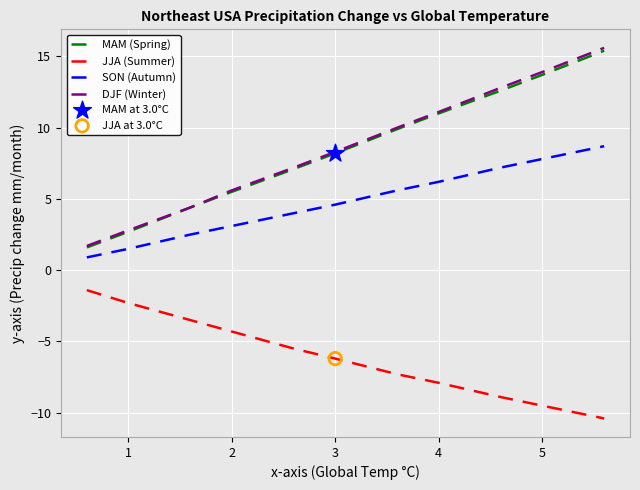

Which series has the widest spread of values?

DJF (Winter)